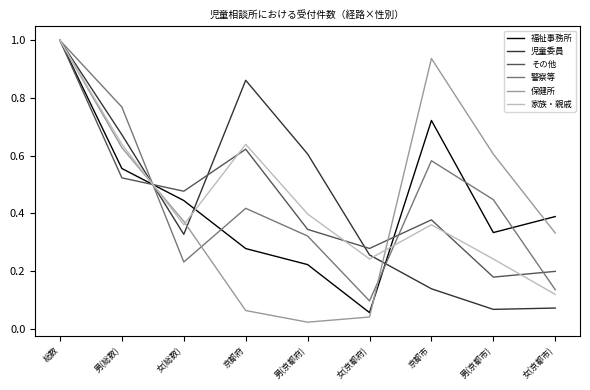

Is the value of 児童委員 at 京都府 greater than the value of 警察等 at 京都府?

Yes